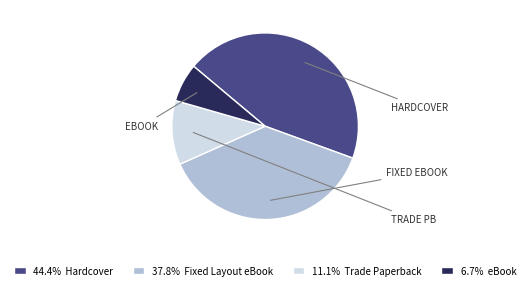

What is the ratio of the value at 44.4% Hardcover to the value at 11.1% Trade Paperback?

4.0